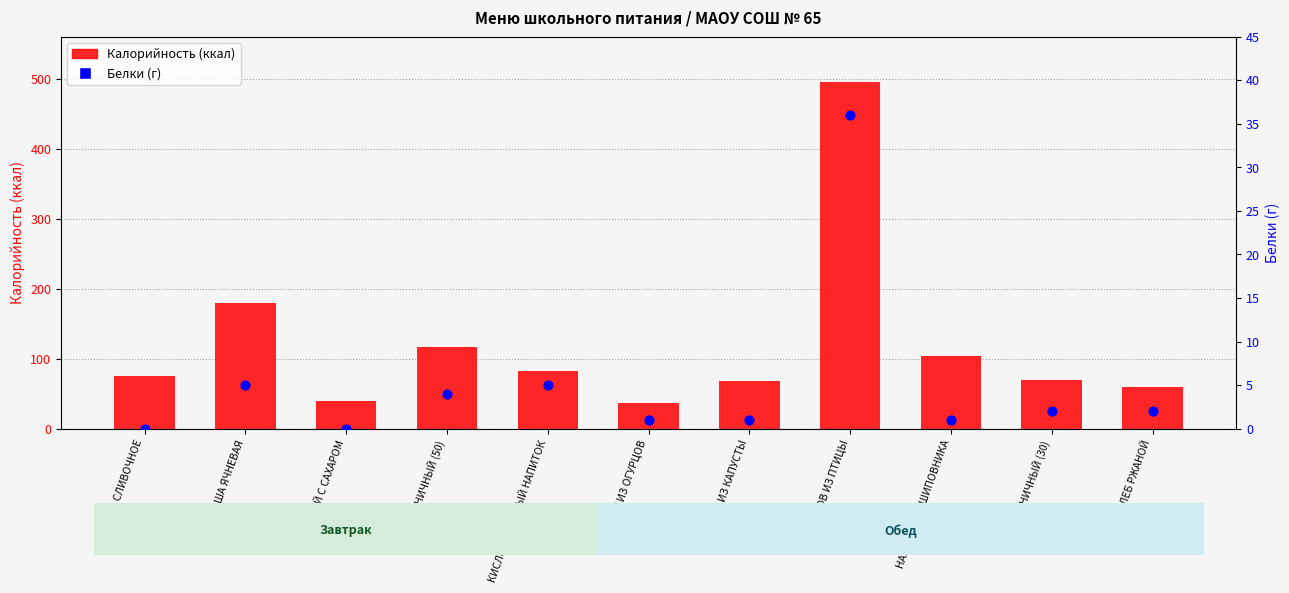

Is the value of Калорийность at КИСЛОМОЛОЧНЫЙ НАПИТОК greater than the value of Белки at ЩИ ИЗ КАПУСТЫ?

Yes